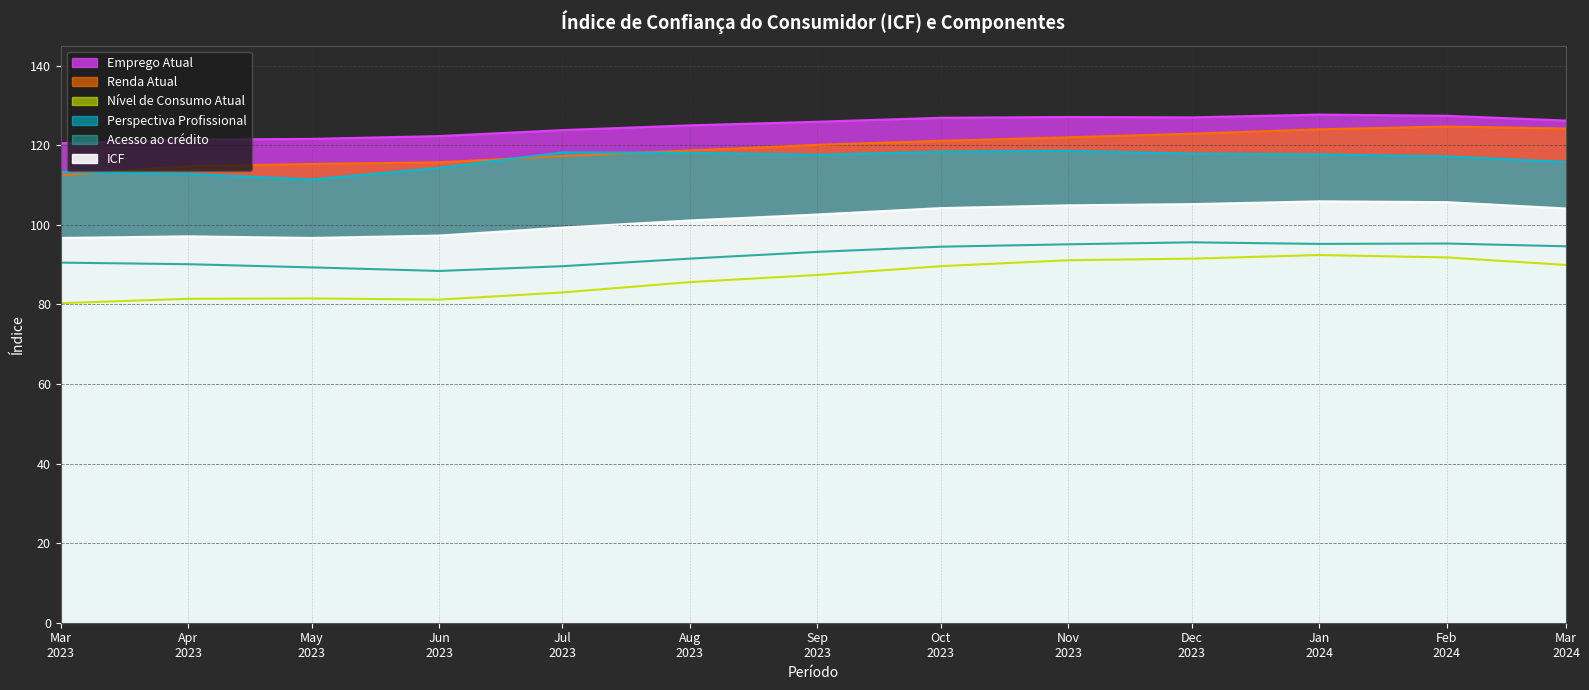

True or false: Renda Atual and Emprego Atual intersect in this chart.

False